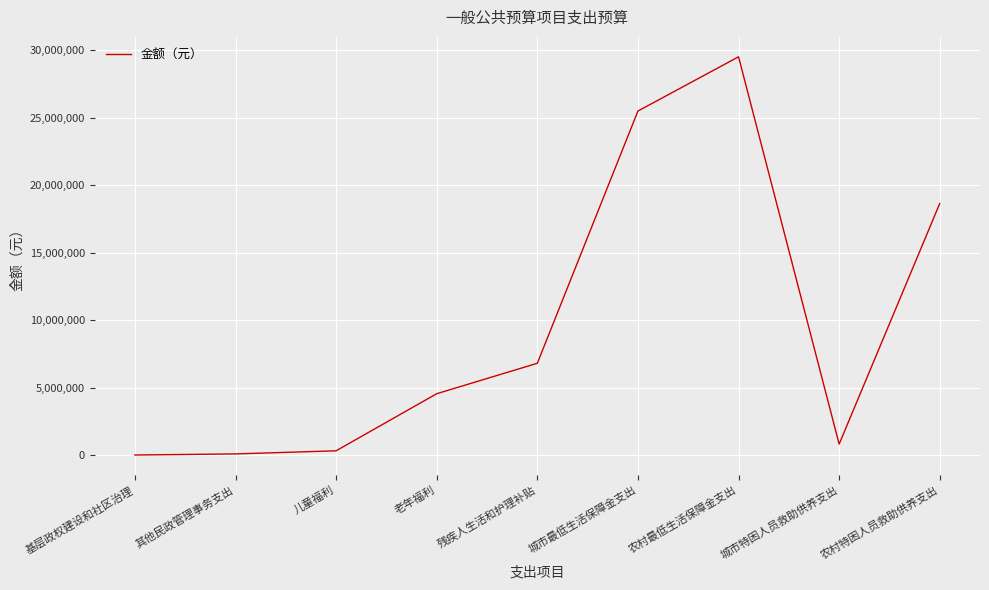

What is the greatest value displayed?

29530000